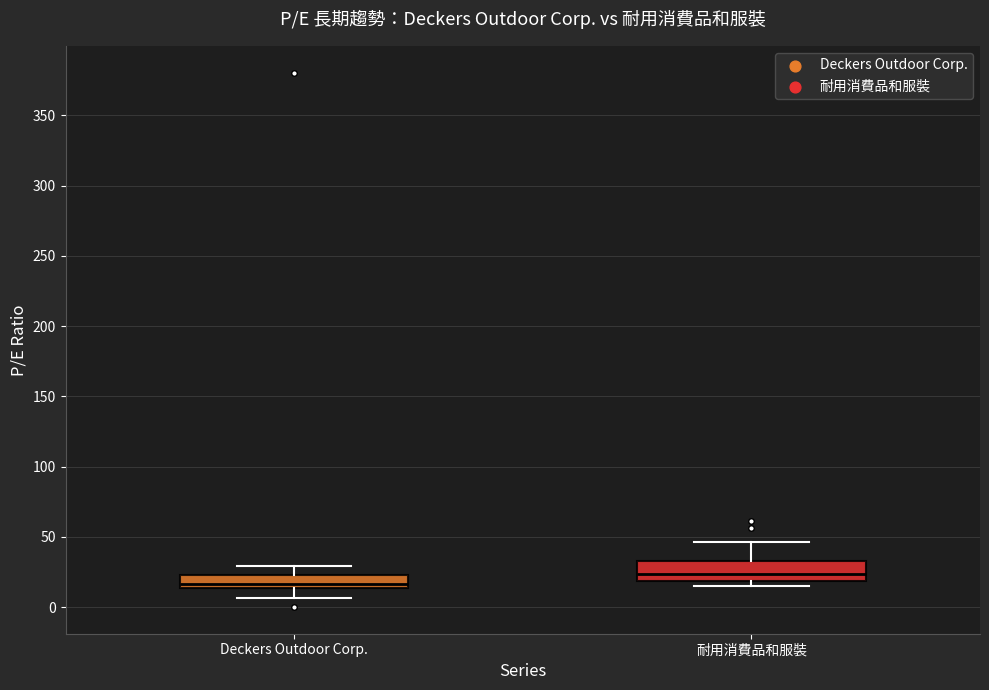

Where does the lower whisker of the box for Deckers Outdoor Corp. end on the y-axis? The values are not printed on the chart, so give them approximately, as read against the axis.

5